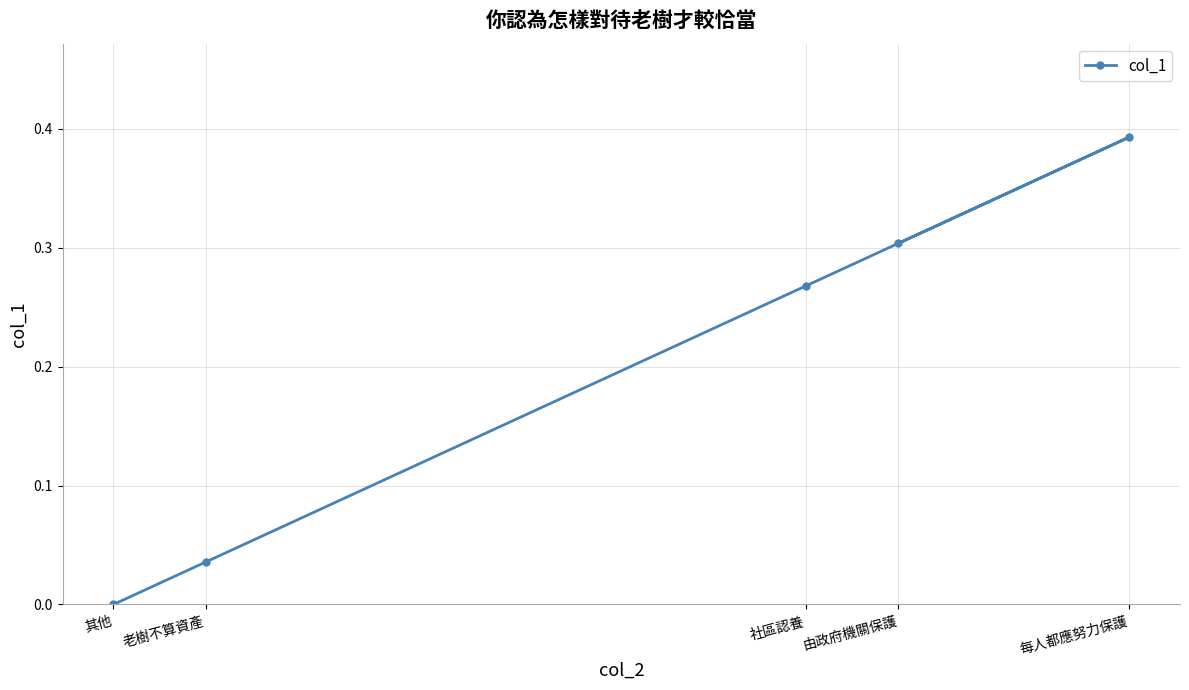

The value at 老樹不算資產 is 0.1. True or false?

False